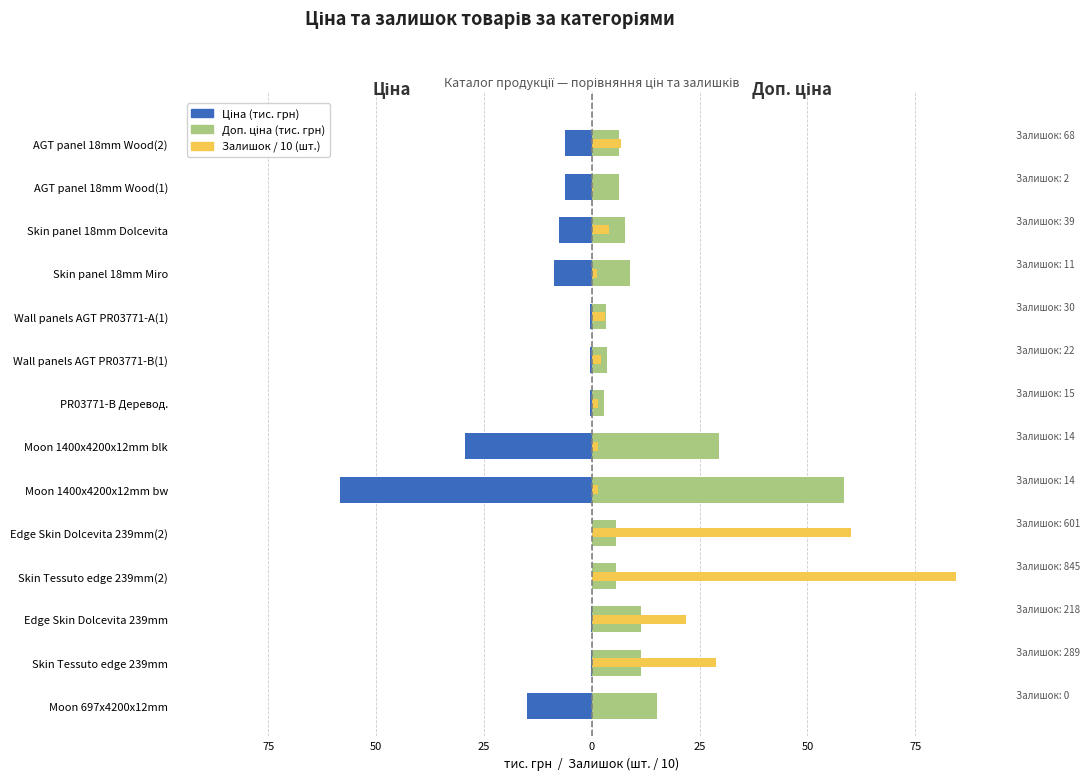

Which series has the largest total across all categories?

Залишок / 10